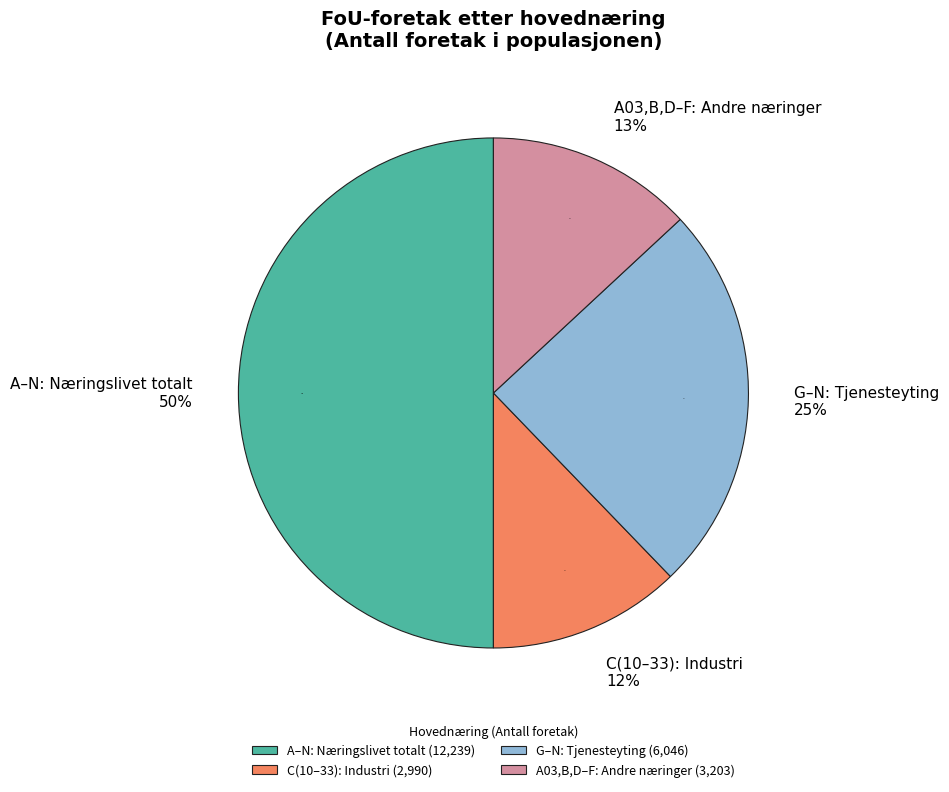

To the nearest percent, what percentage of the pie is A–N: Næringslivet totalt?

50%